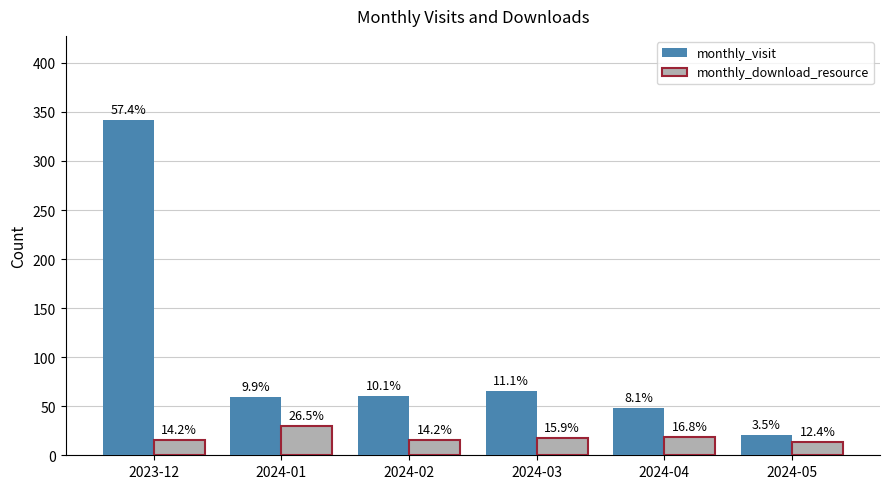

Does the chart contain stacked bars?

No